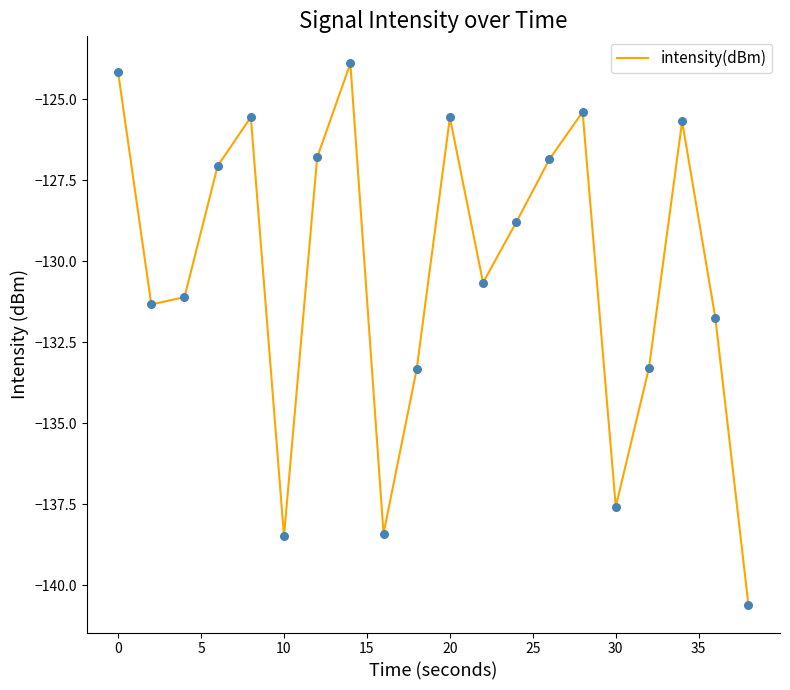

What is the difference between the maximum and minimum values?

16.7